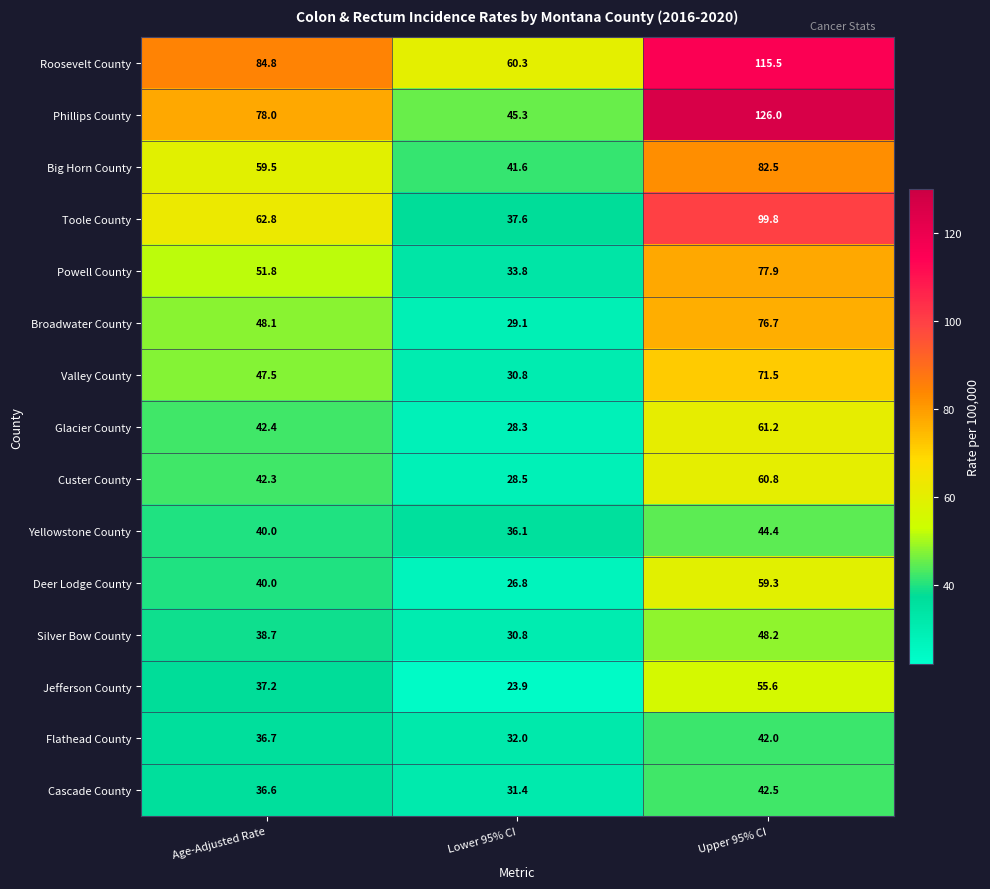

How many categories are shown in the chart?

3